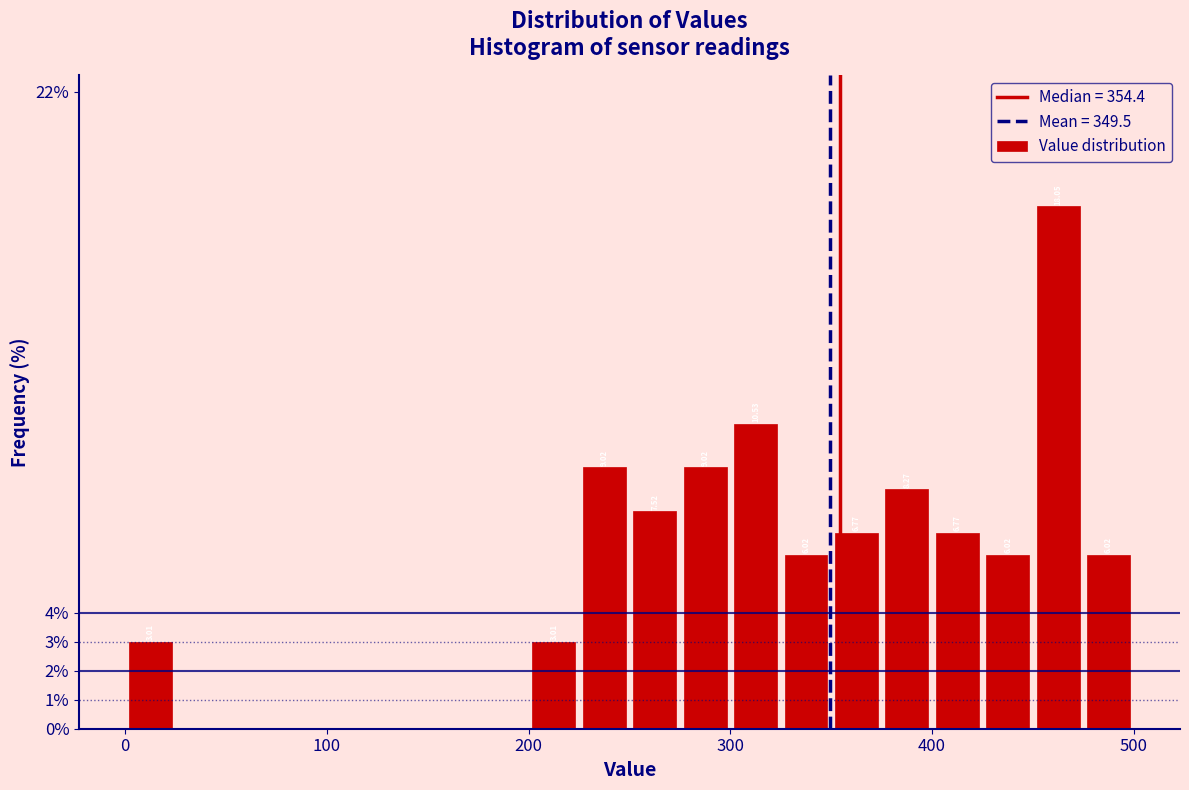

Read against the x-axis, roughly where is the centre of the tallest bar?

460